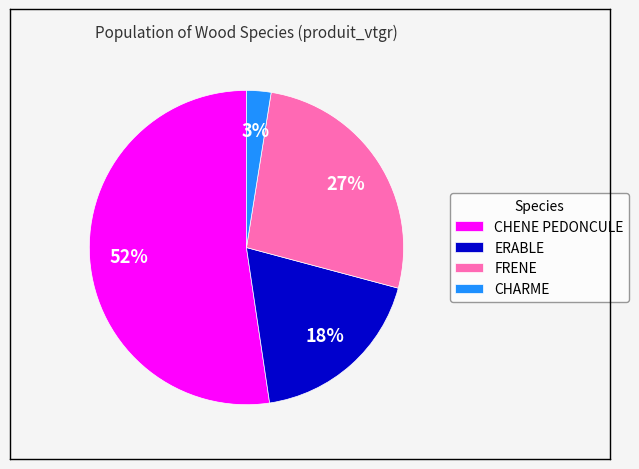

What is the majority slice?

CHENE PEDONCULE